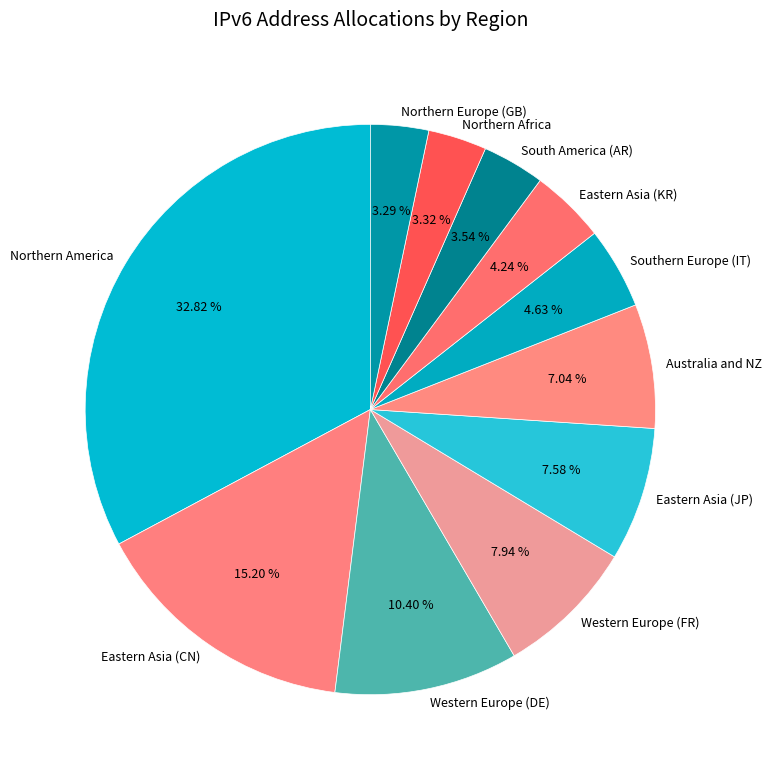

To the nearest percent, what is the average slice percentage?

9%